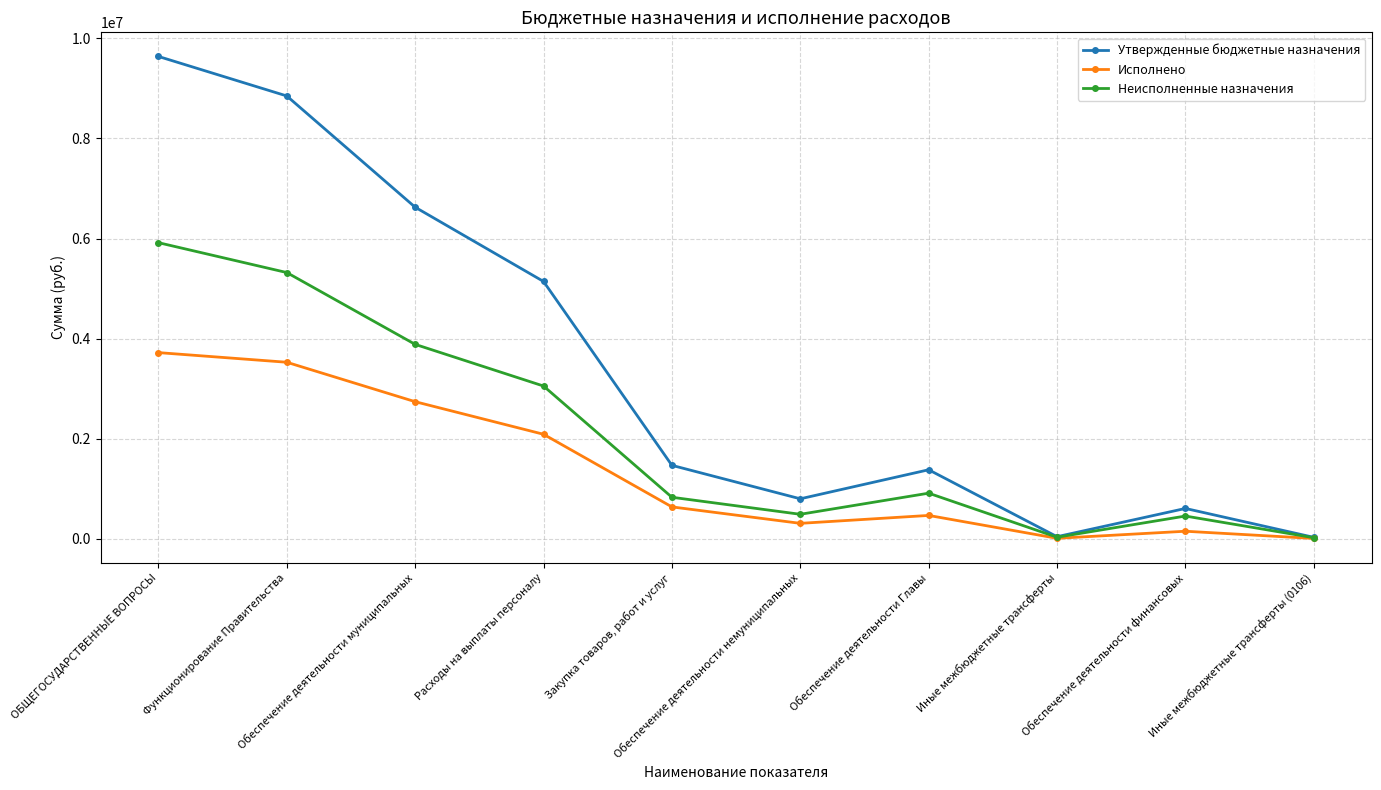

At which label does Исполнено first exceed 638082?

ОБЩЕГОСУДАРСТВЕННЫЕ ВОПРОСЫ